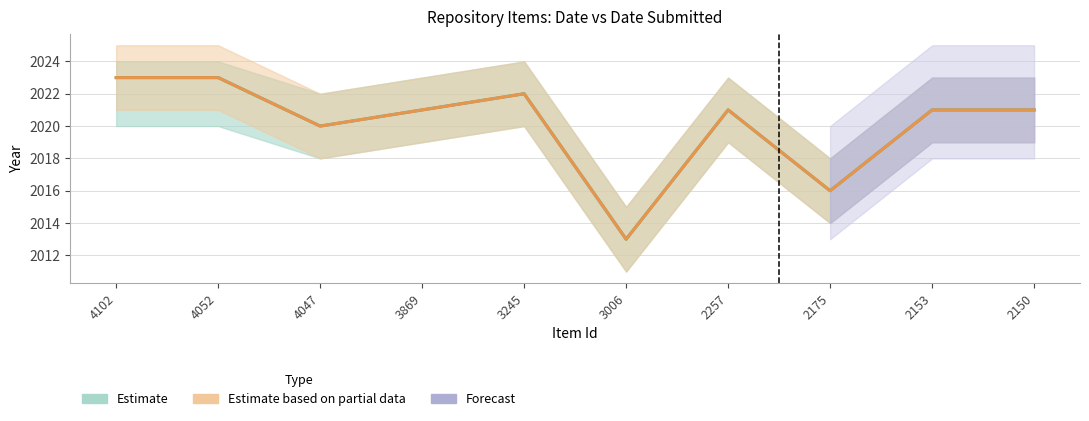

How many data points in Date Submitted are above 2021?

3